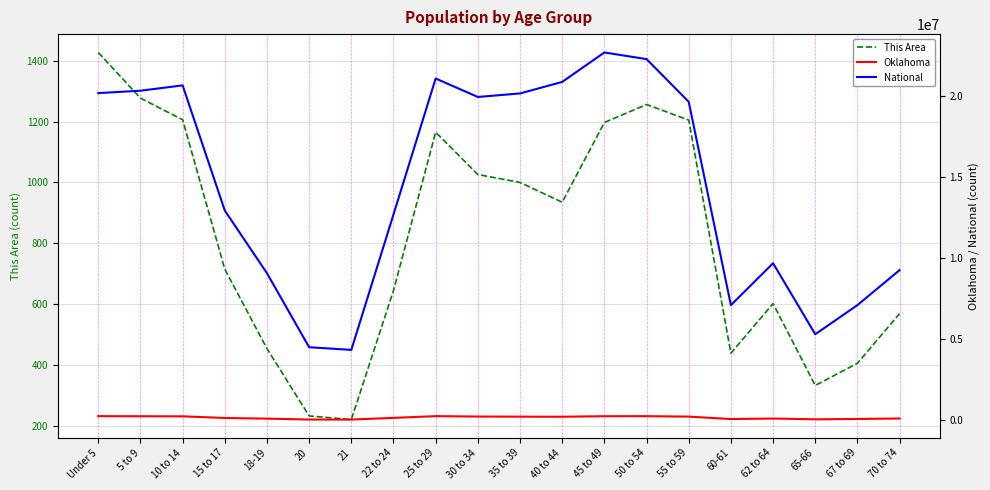

True or false: National and Oklahoma intersect in this chart.

False